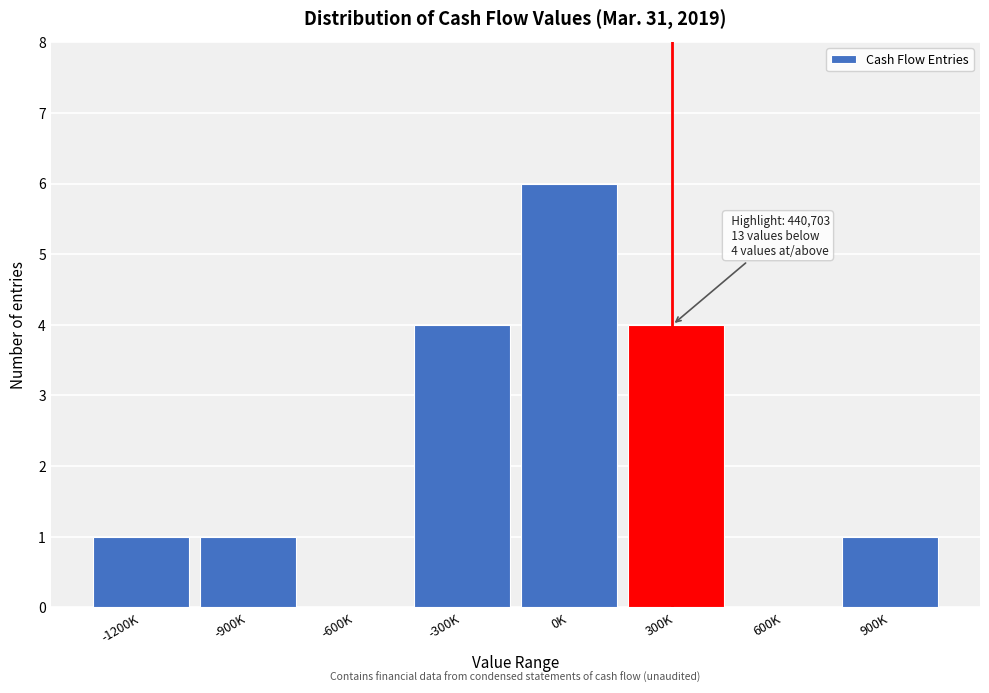

Reading right to left, what are all the values shown in this chart?

900K=1	600K=0	300K=4	0K=6	-300K=4	-600K=0	-900K=1	-1200K=1